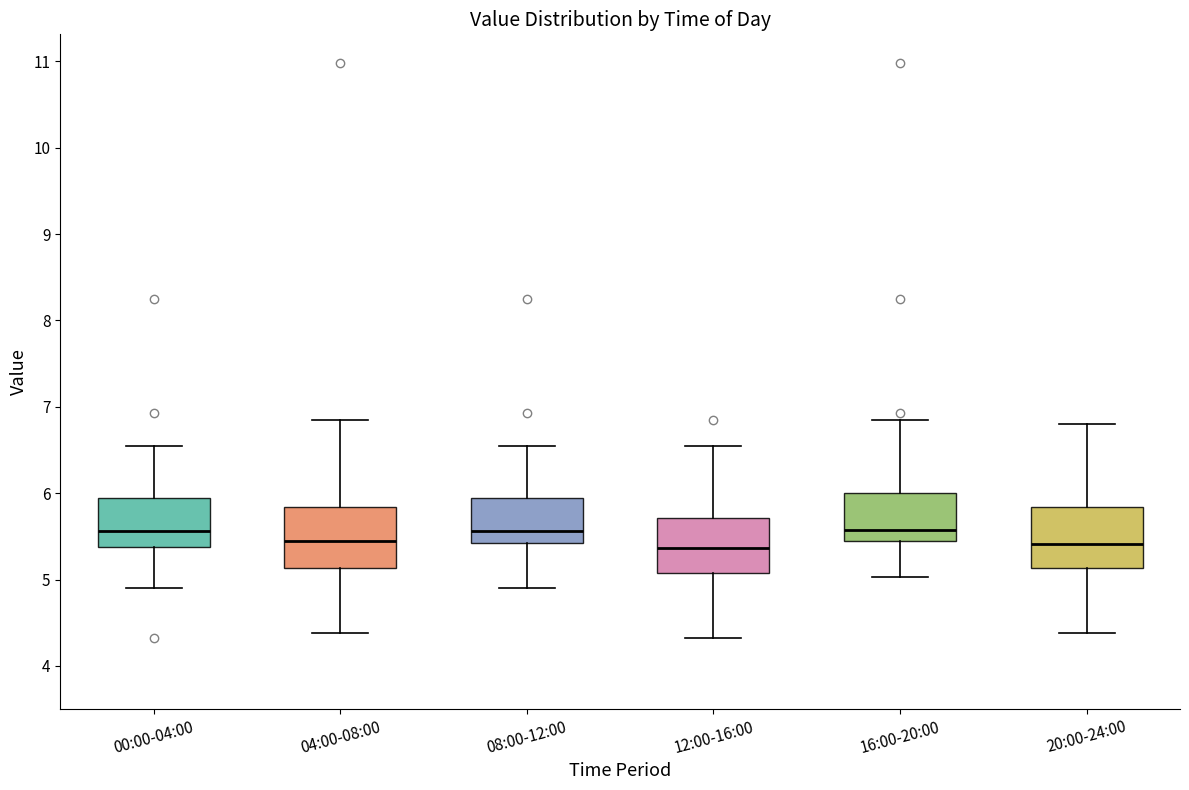

Reading left to right, transcribe this box plot: for each box, give where its median line is, the range the box spans, and where its two whiskers end, as read against the y-axis. The values are not printed on the chart, so give them approximately, as read against the axis.

00:00-04:00: median 5.6, box 5.4 to 5.9, whiskers 4.9 to 6.6
04:00-08:00: median 5.5, box 5.1 to 5.8, whiskers 4.4 to 6.9
08:00-12:00: median 5.6, box 5.4 to 5.9, whiskers 4.9 to 6.6
12:00-16:00: median 5.4, box 5.1 to 5.7, whiskers 4.3 to 6.6
16:00-20:00: median 5.6, box 5.4 to 6.0, whiskers 5.0 to 6.9
20:00-24:00: median 5.4, box 5.1 to 5.8, whiskers 4.4 to 6.8